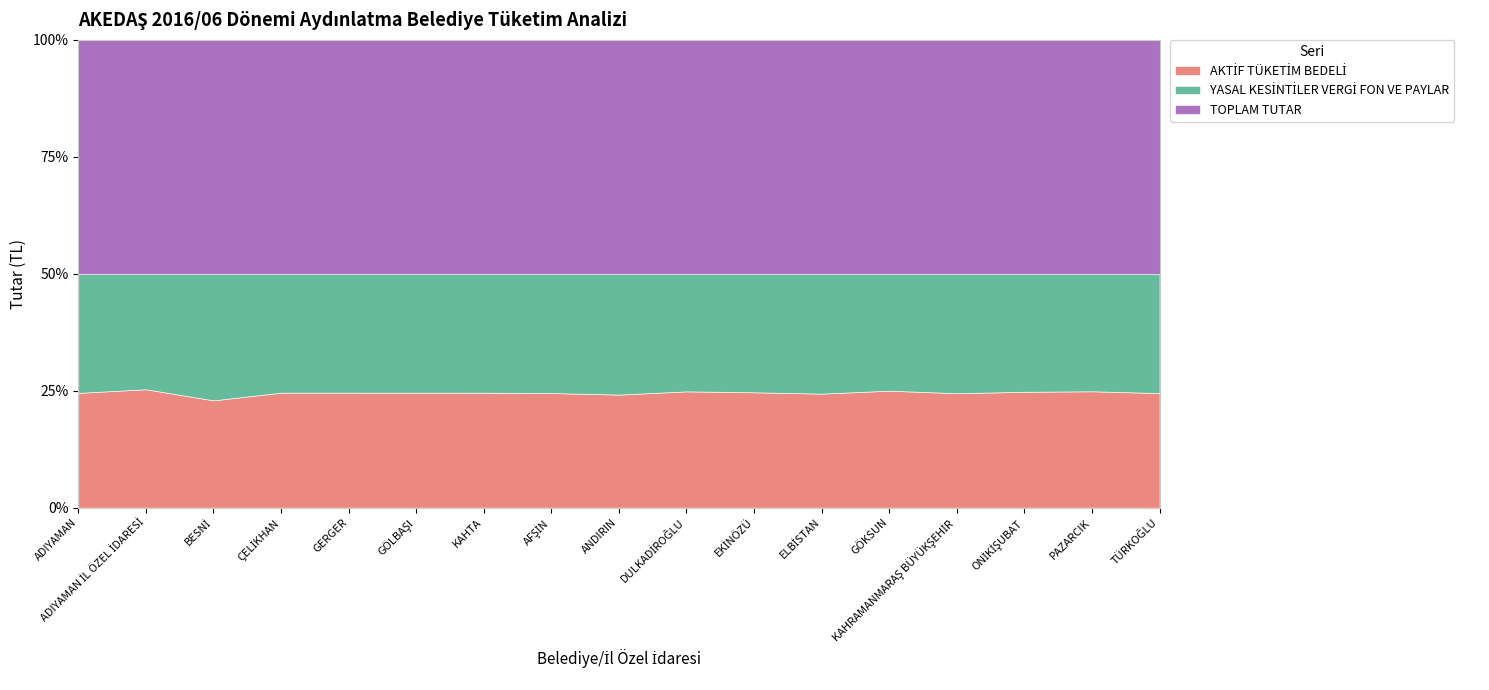

True or false: AKTİF TÜKETİM BEDELİ and TOPLAM TUTAR intersect in this chart.

False